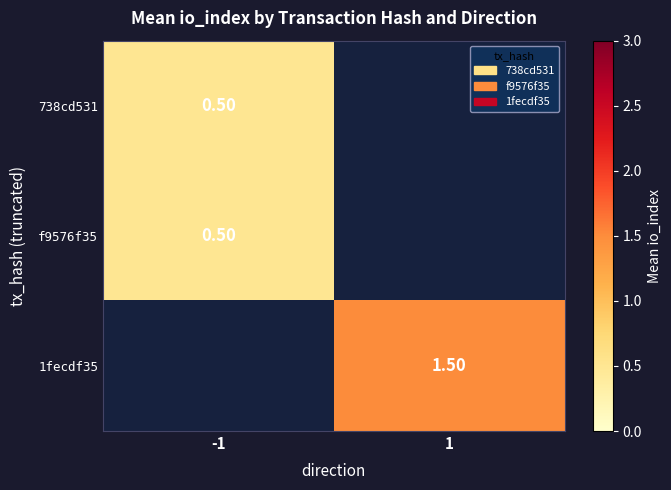

How many series are shown in this chart?

3